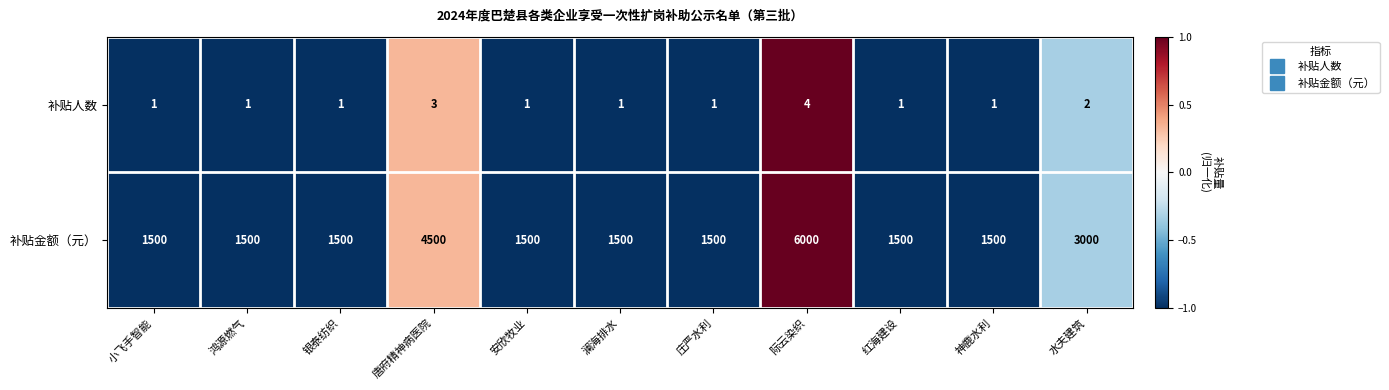

What is the difference between the 补贴金额（元） values at 鸿源燃气 and 水夫建筑?

1500